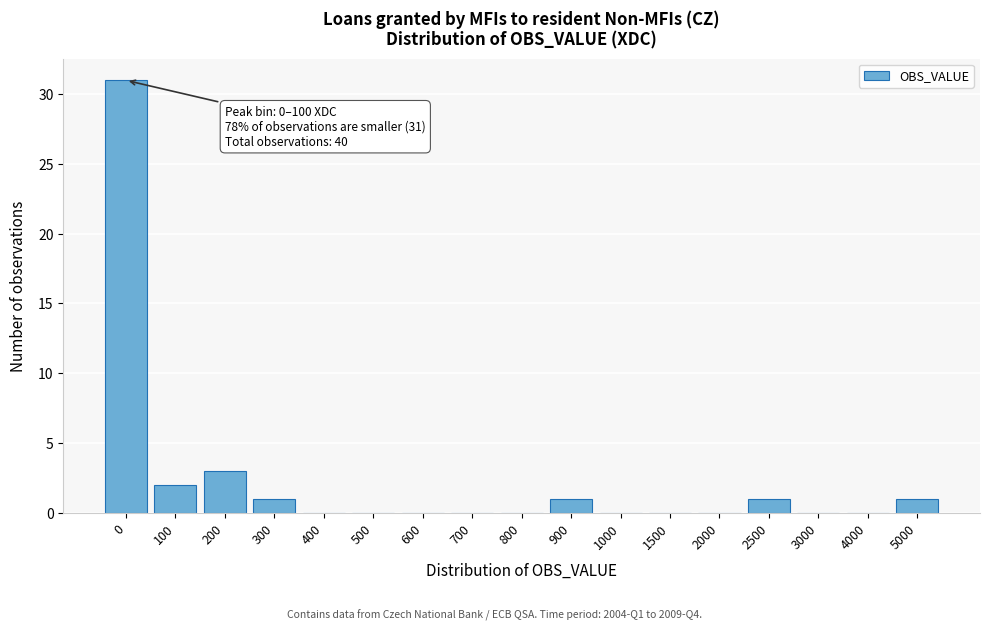

Reading left to right, transcribe all the data shown in this chart.

0=31	100=2	200=3	300=1	400=0	500=0	600=0	700=0	800=0	900=1	1000=0	1500=0	2000=0	2500=1	3000=0	4000=0	5000=1